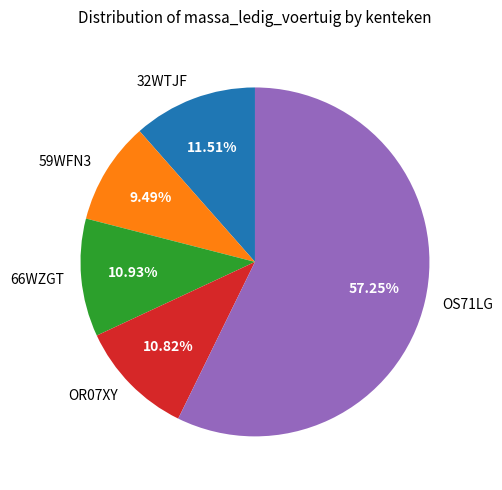

True or false: OS71LG accounts for 63% of the total.

False